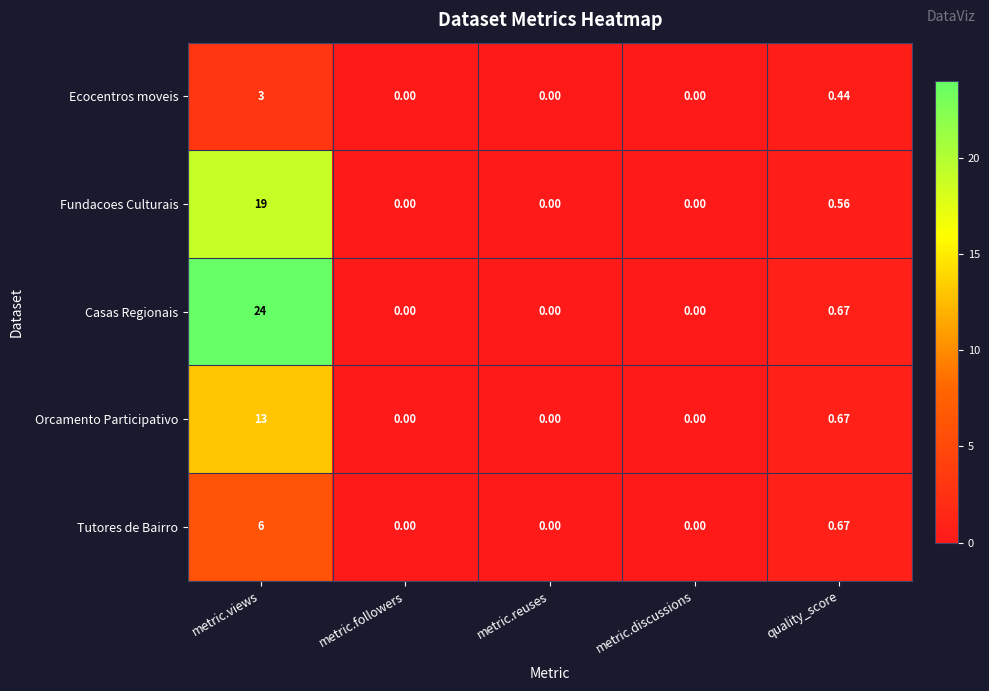

Is the value of Orcamento Participativo at metric.discussions greater than the value of Casas Regionais at quality_score?

No